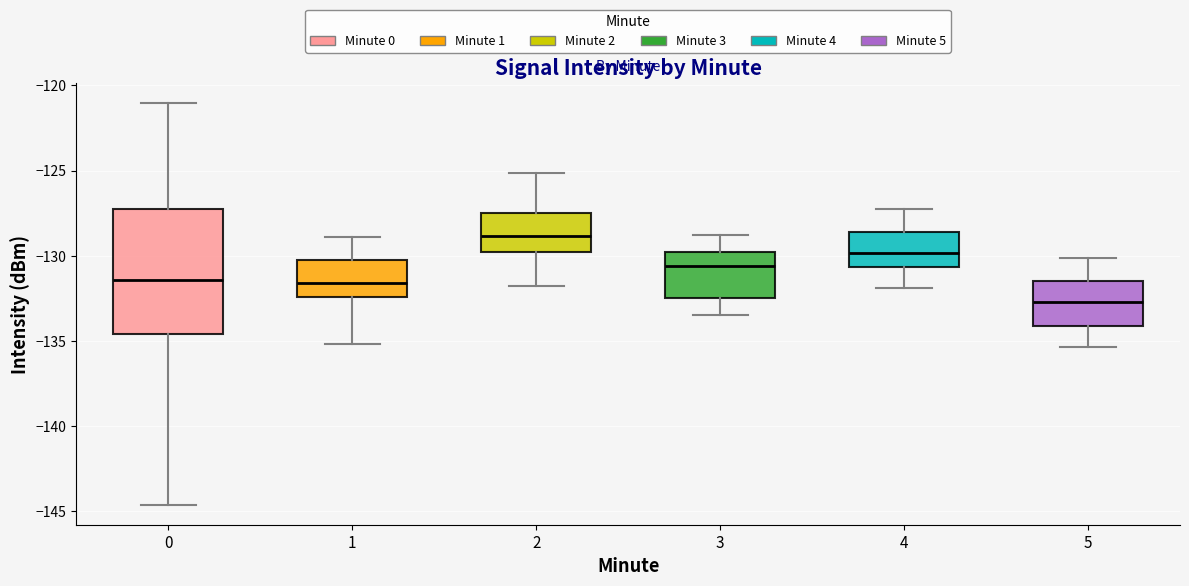

Where does the median line of the box at x = 4 sit on the y-axis? The values are not printed on the chart, so give them approximately, as read against the axis.

-130.0